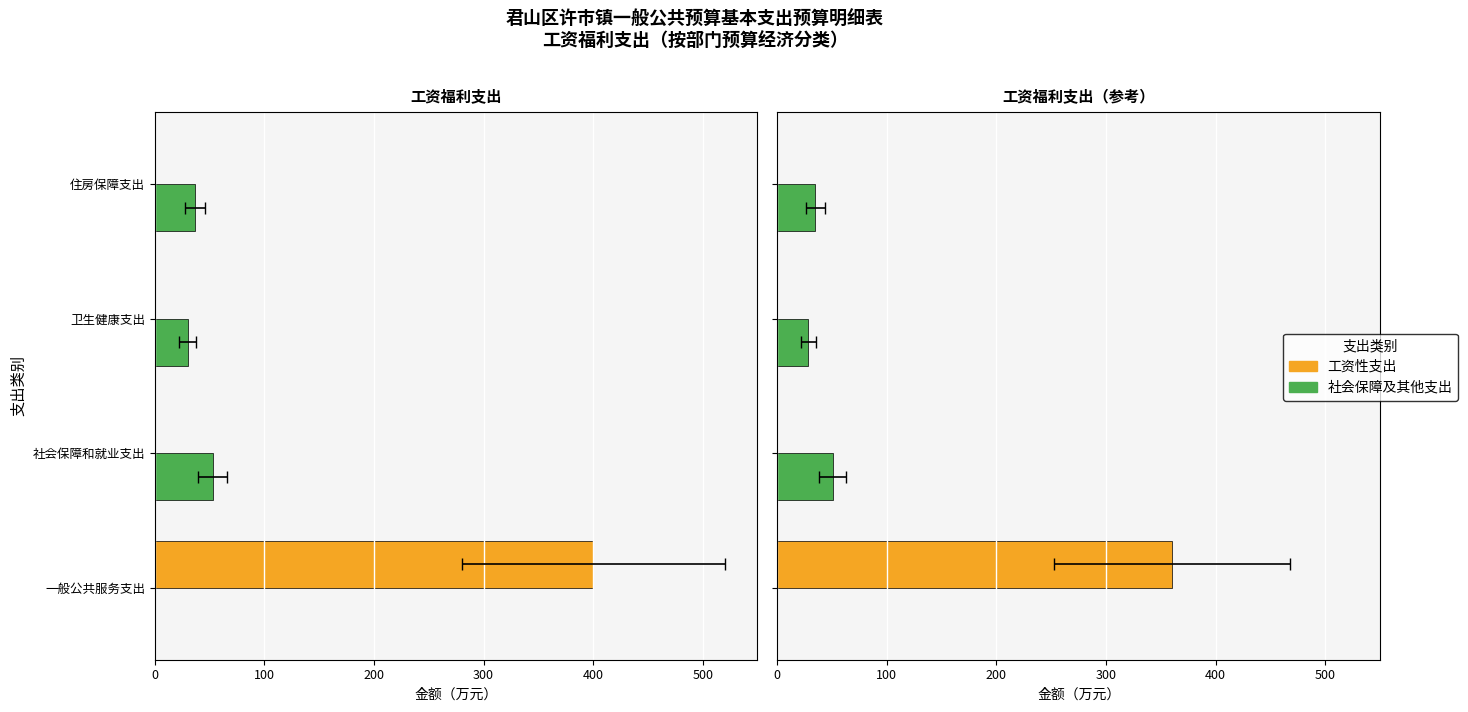

Rank the series by their average value, from lowest to highest.

社会保障及其他支出, 工资性支出